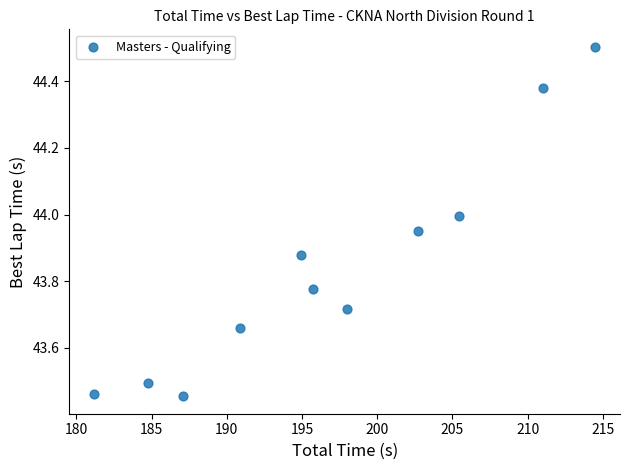

What is the average X value?

196.9